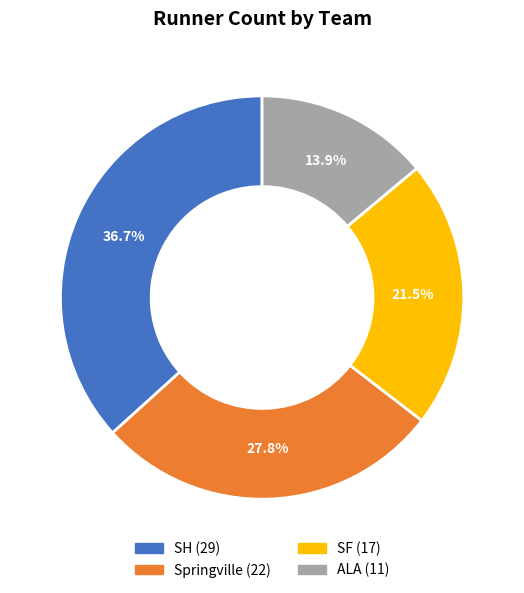

To the nearest percent, what portion does SH represent?

37%